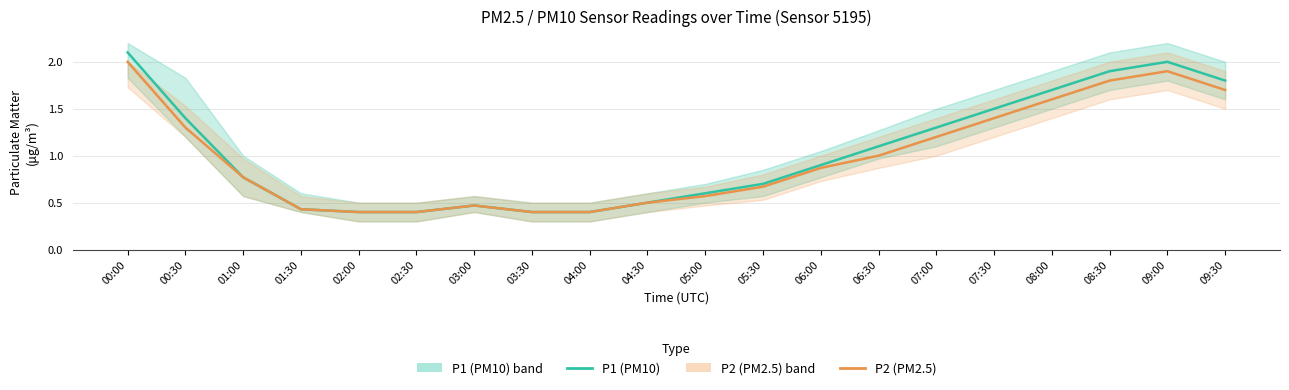

List the series in order of their peak value, highest first.

P1 (PM10), P2 (PM2.5)